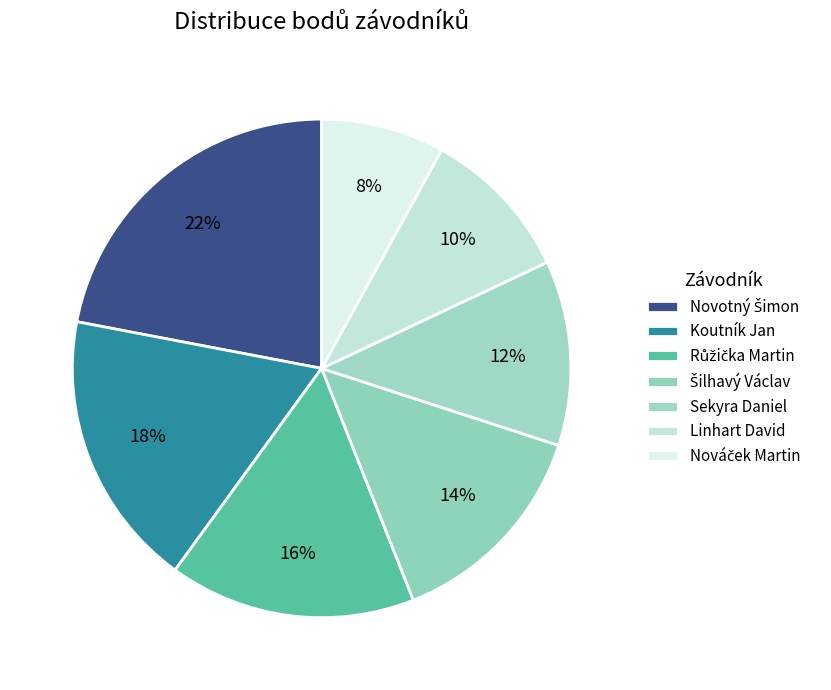

Count the number of slices in the pie.

7